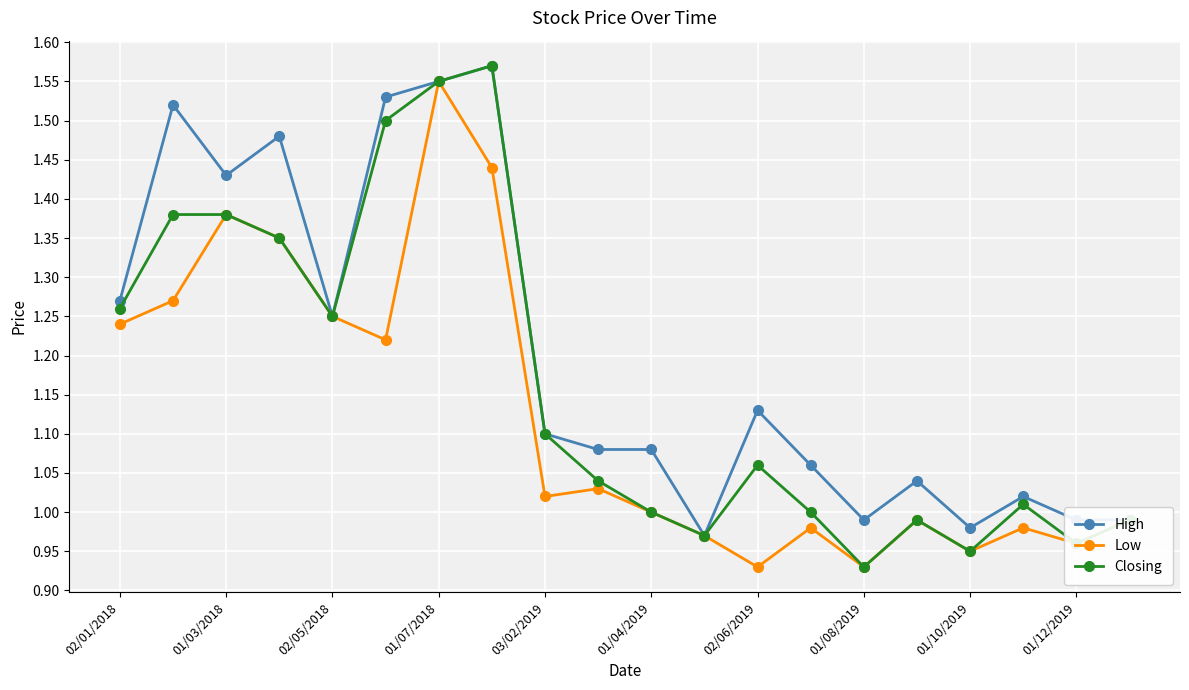

In Closing, how many points are lower than both neighbors (excluding endpoints)?

5